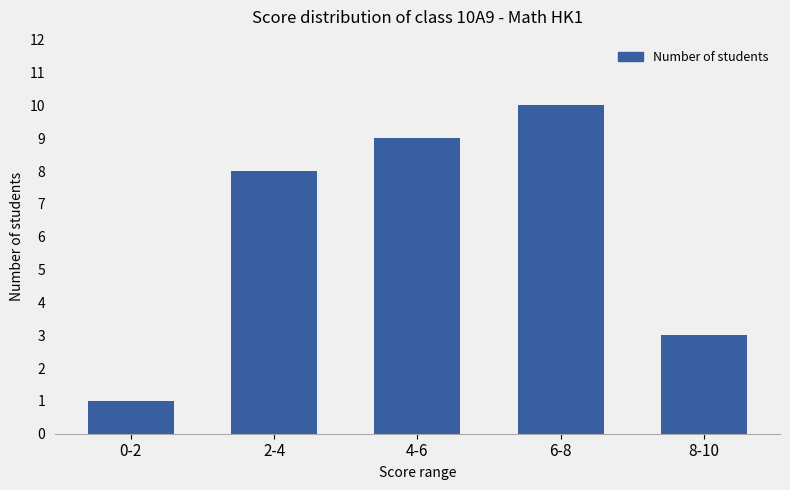

Count the number of data series in this chart.

1